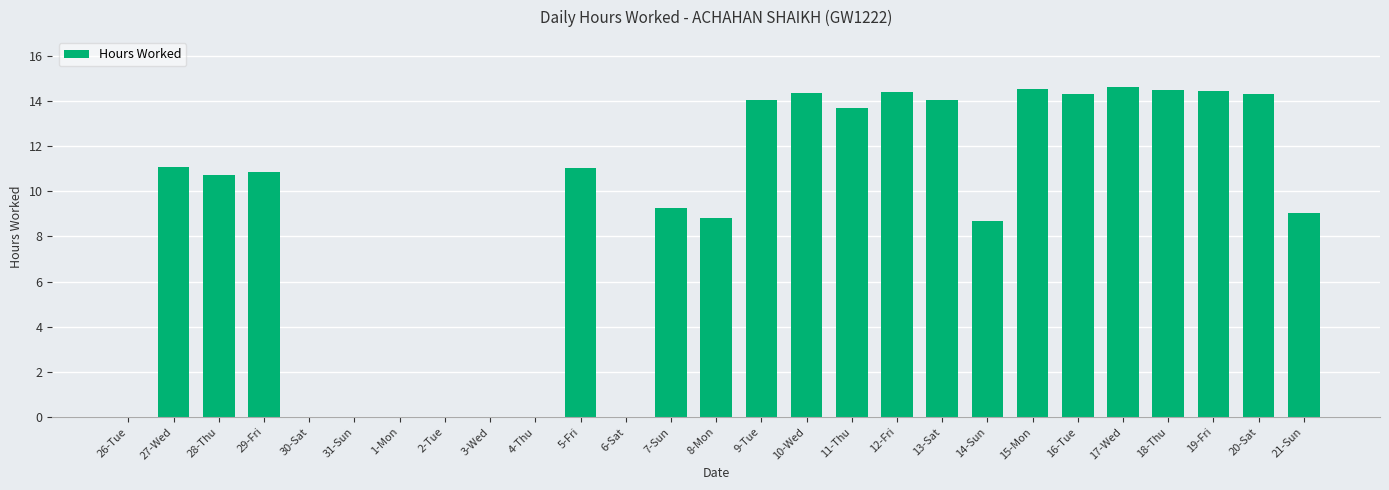

What is the maximum value shown in the chart?

14.6